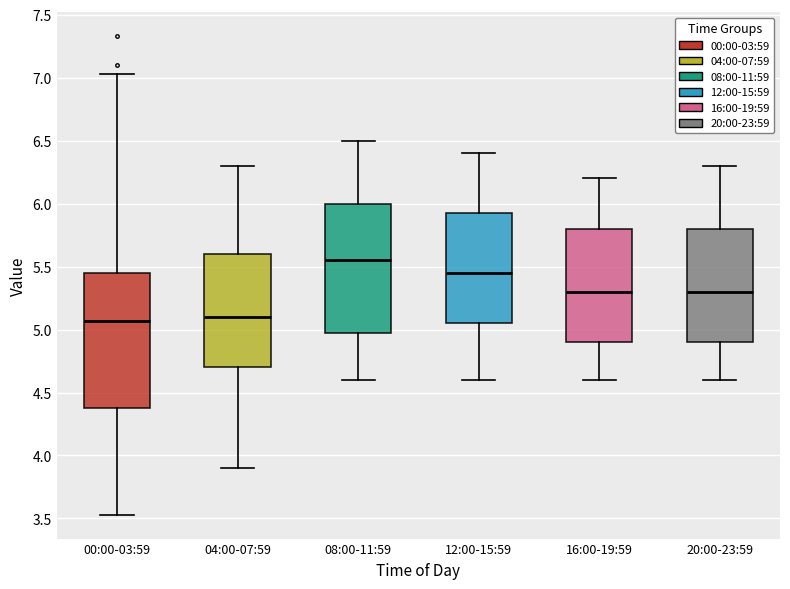

Reading left to right, transcribe this box plot: for each box, give where its median line is, the range the box spans, and where its two whiskers end, as read against the y-axis. The values are not printed on the chart, so give them approximately, as read against the axis.

00:00-03:59: median 5.05, box 4.40 to 5.45, whiskers 3.55 to 7.05
04:00-07:59: median 5.10, box 4.70 to 5.60, whiskers 3.90 to 6.30
08:00-11:59: median 5.55, box 5.00 to 6.00, whiskers 4.60 to 6.50
12:00-15:59: median 5.45, box 5.05 to 5.95, whiskers 4.60 to 6.40
16:00-19:59: median 5.30, box 4.90 to 5.80, whiskers 4.60 to 6.20
20:00-23:59: median 5.30, box 4.90 to 5.80, whiskers 4.60 to 6.30